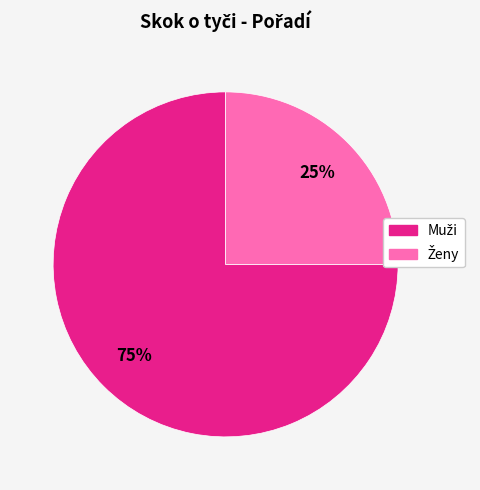

Is there a majority slice in this chart?

Yes